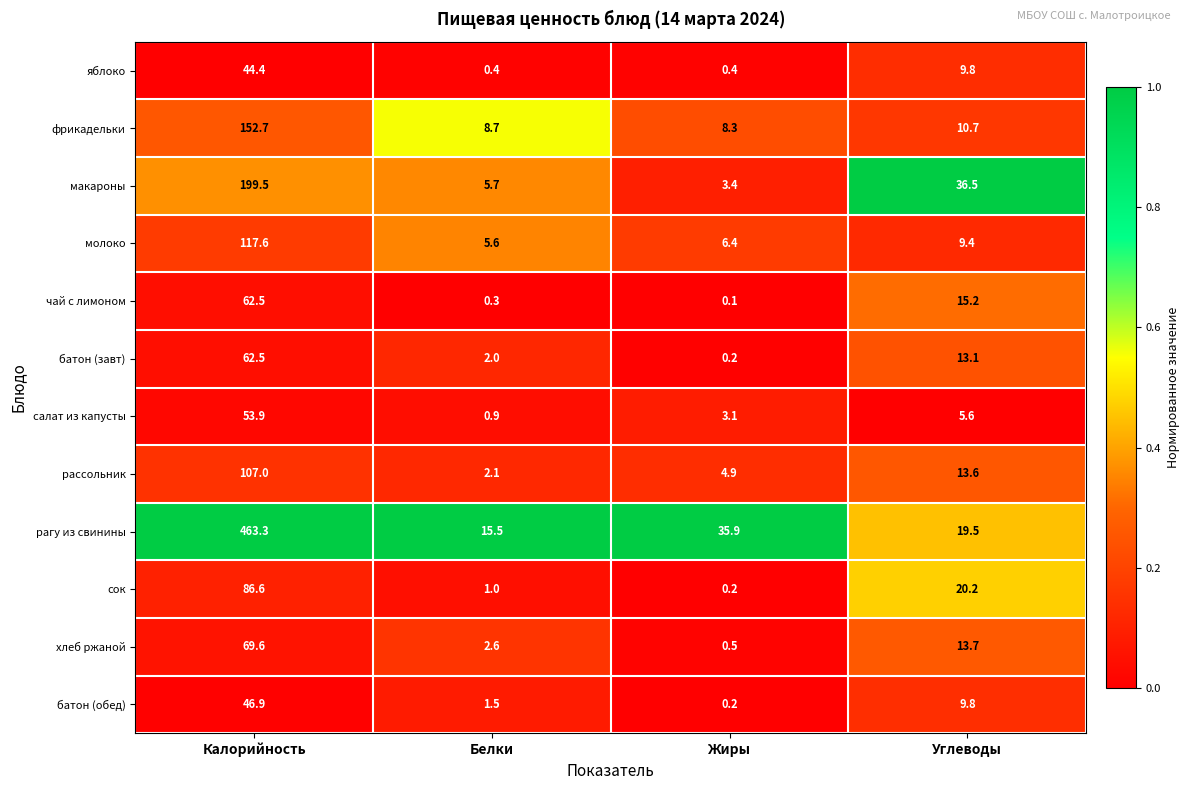

What is the spread (max minus min) of values at Углеводы?

30.9